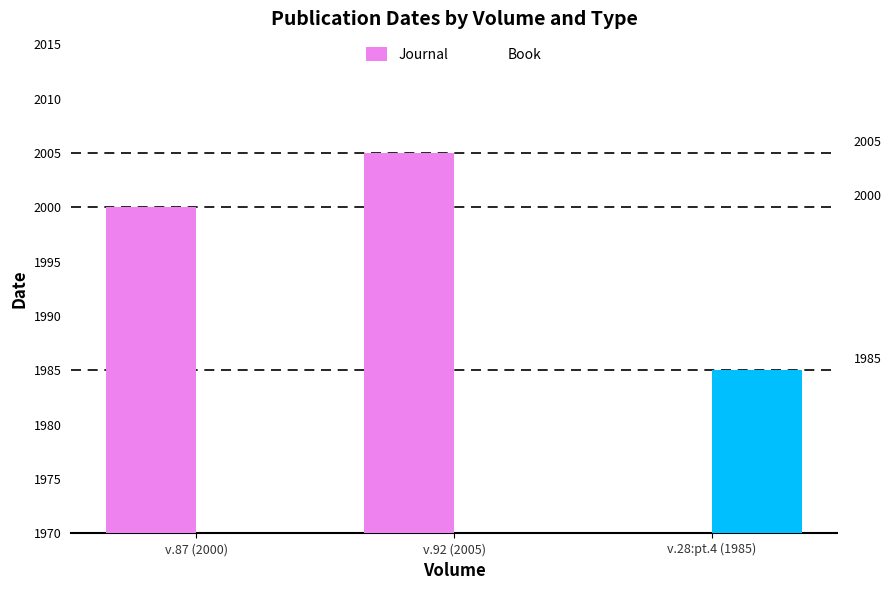

Between v.87 (2000) and v.92 (2005), which series saw the biggest shift?

Journal